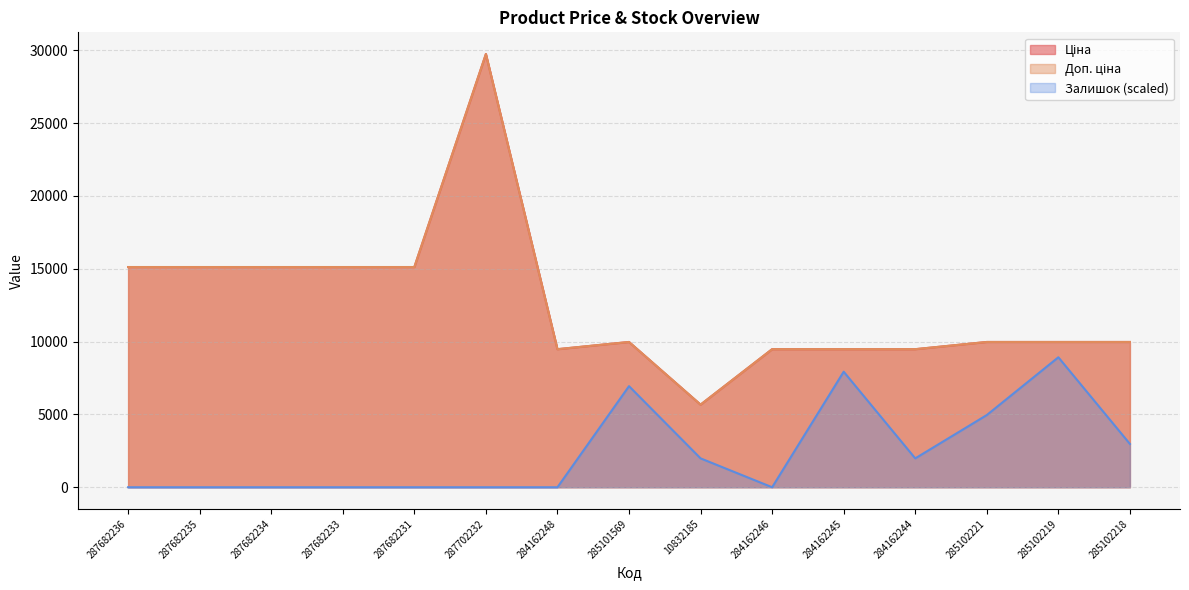

How many interior local valleys does the Доп. ціна series have?

2